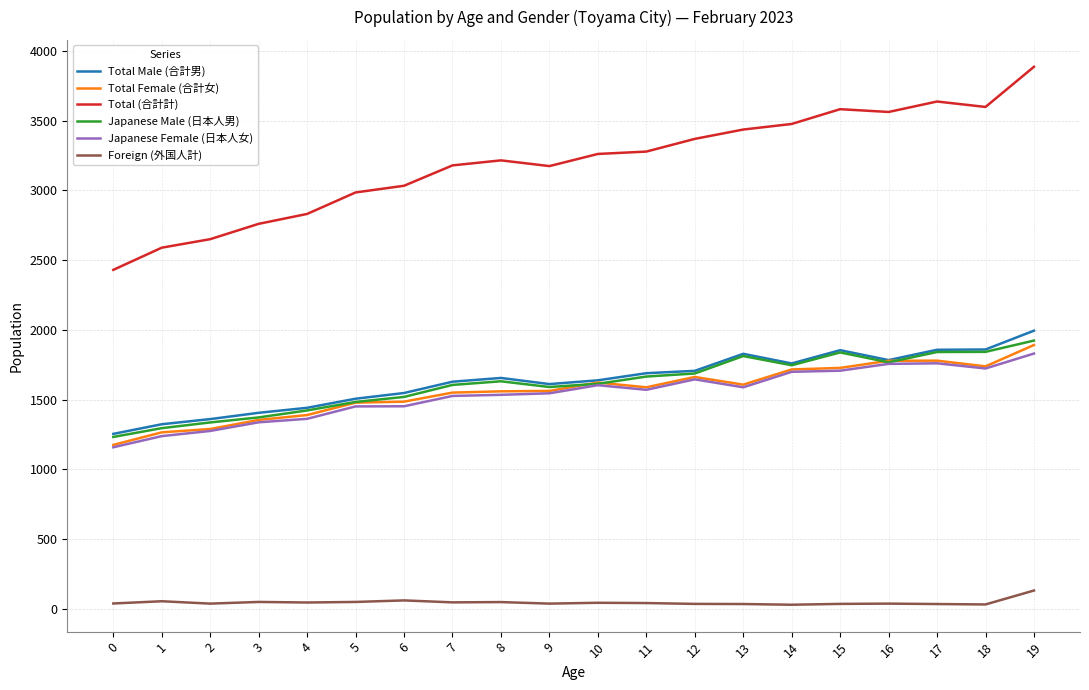

True or false: Japanese Female (日本人女) has a value of 648 at 14.

False